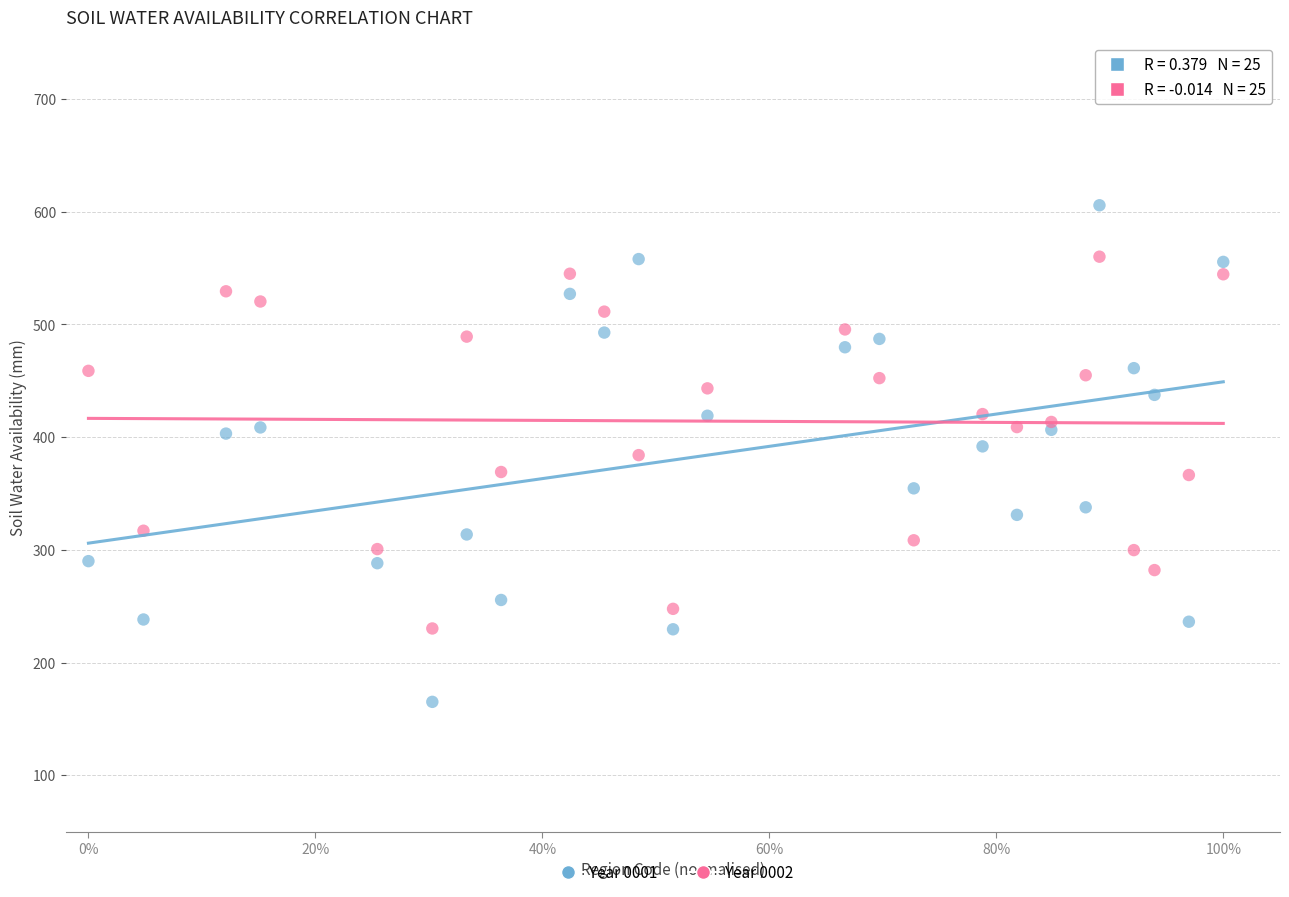

Across all data points, what is the range of X values (max minus min)?

1.0